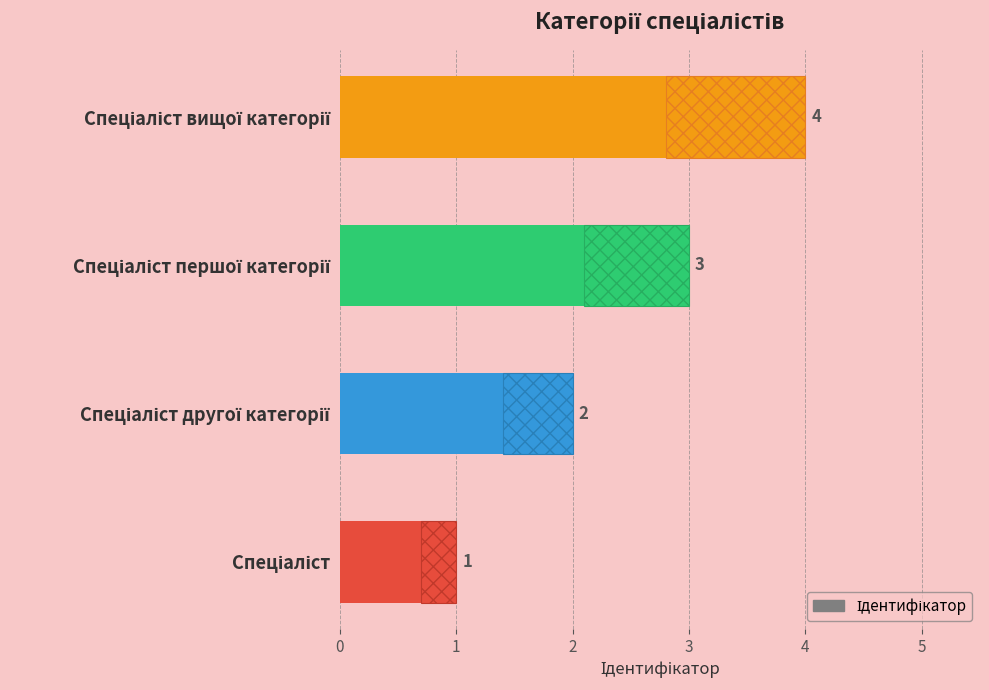

Count the number of categories in the chart.

4